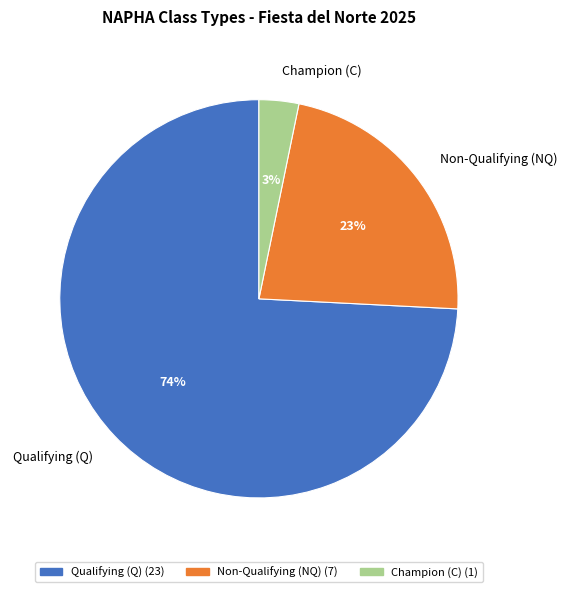

What percentage is the Non-Qualifying (NQ) slice, to the nearest percent?

23%